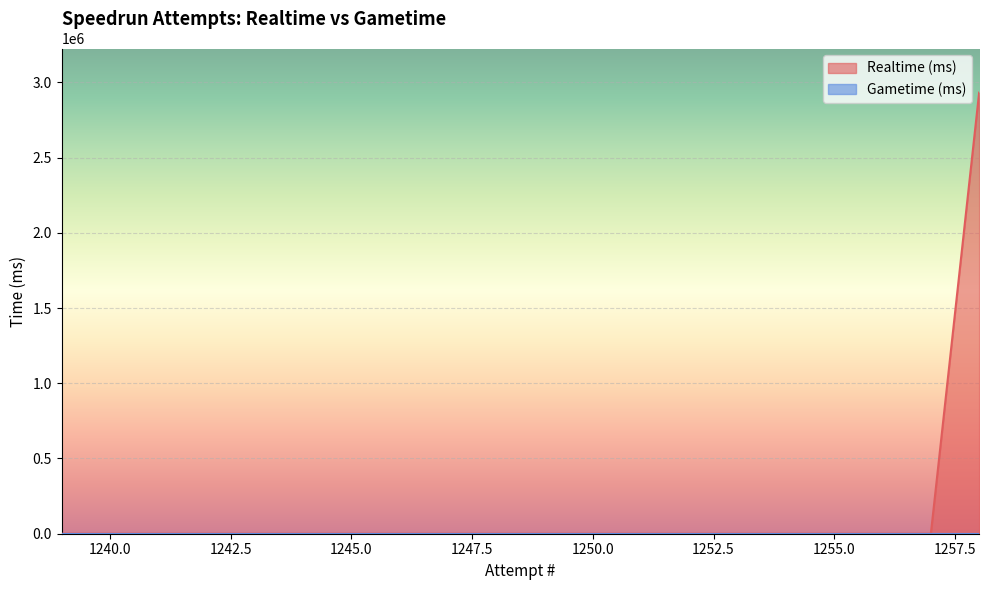

Rank the categories by value from lowest to highest.

1257, 1256, 1255, 1254, 1253, 1252, 1251, 1250, 1249, 1248, 1247, 1246, 1245, 1244, 1243, 1242, 1241, 1240, 1239, 1258